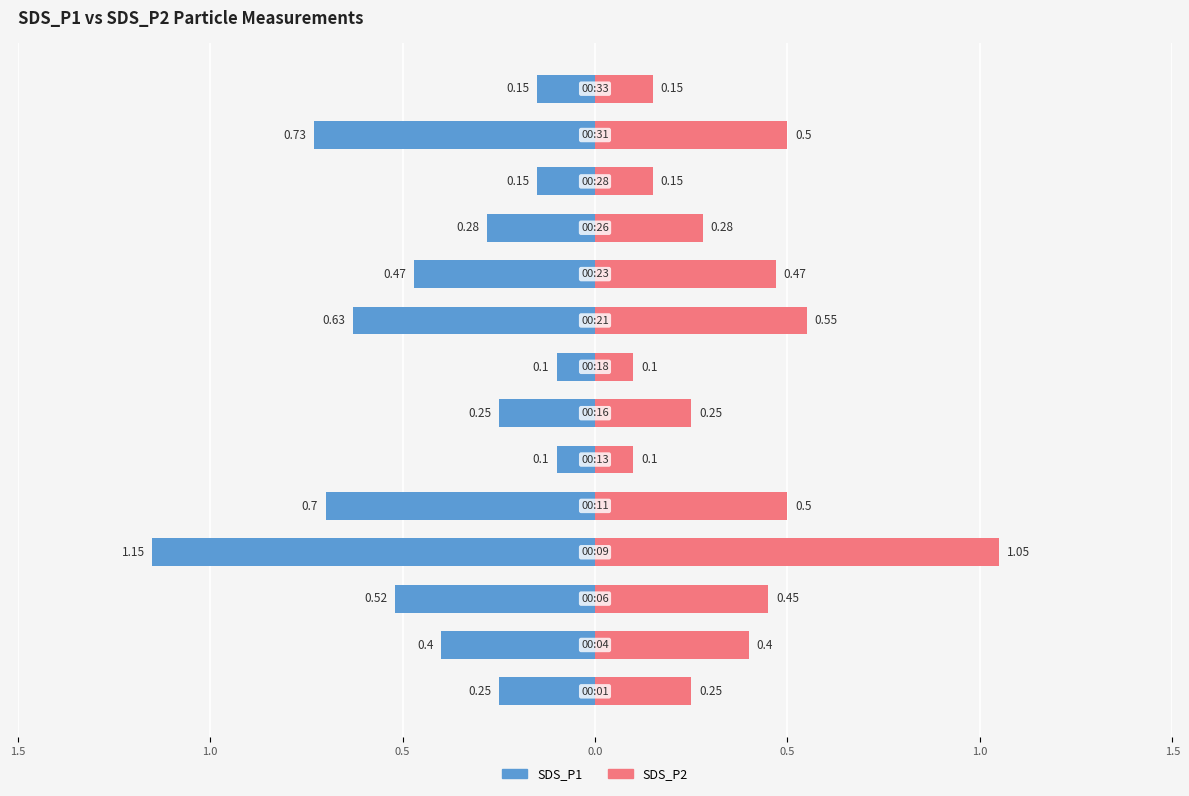

At 7, list the series in order from smallest to largest.

SDS_P1, SDS_P2